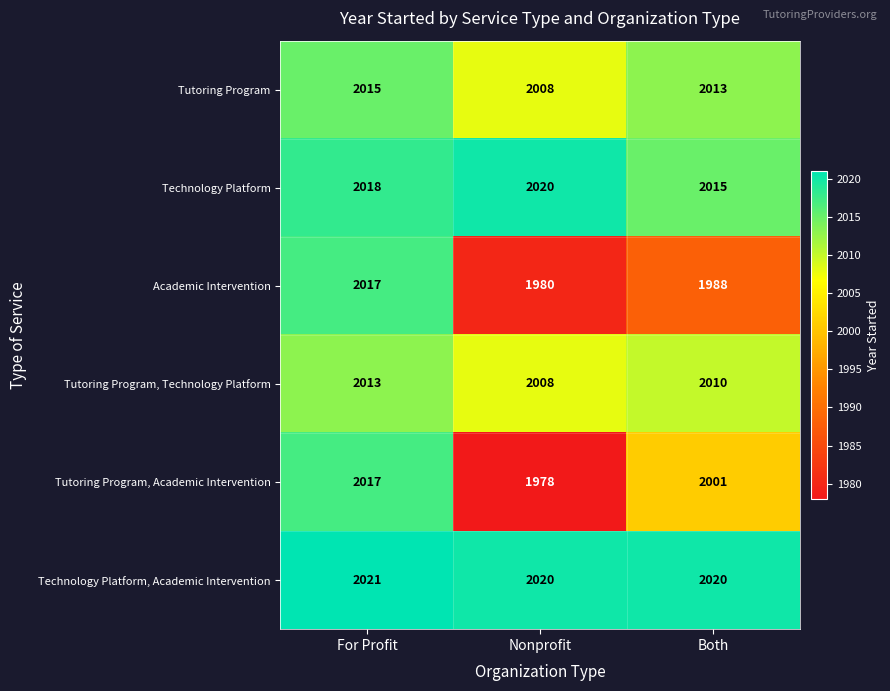

List the labels in order of Tutoring Program, Academic Intervention value, largest first.

For Profit, Both, Nonprofit